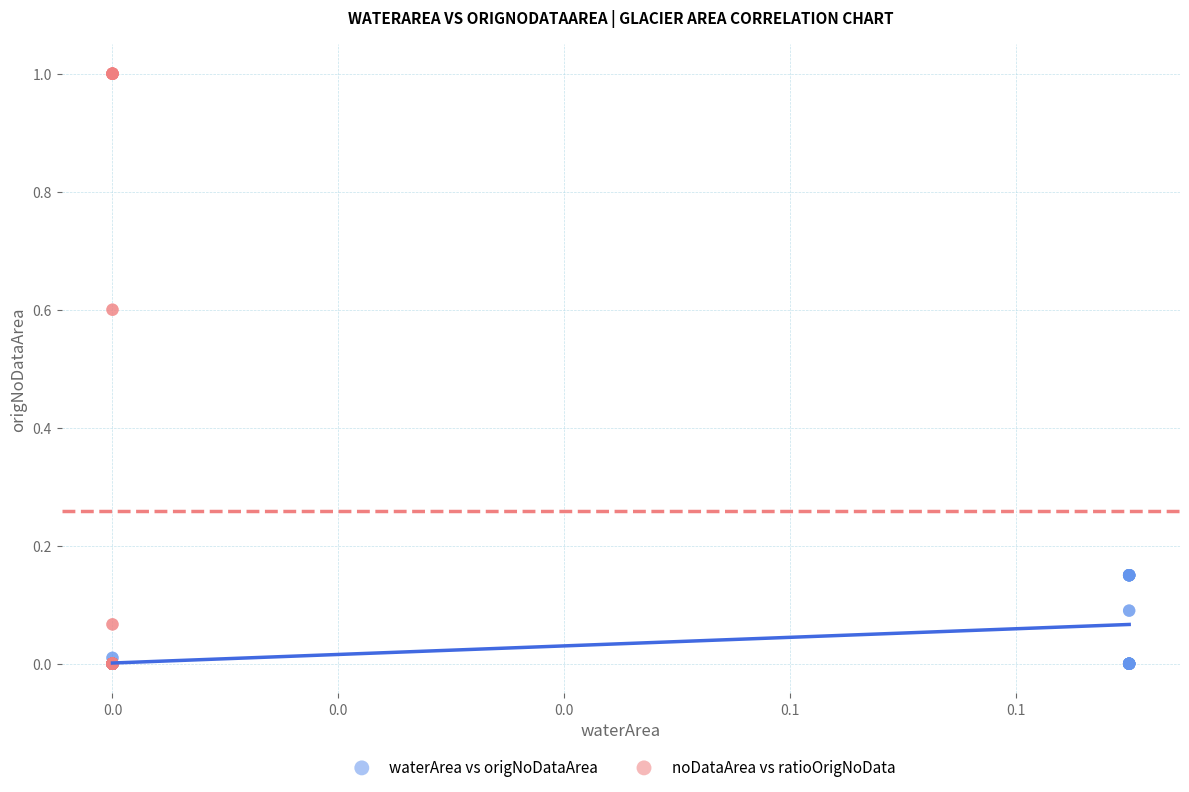

Which series has the largest Y range (max minus min)?

noDataArea vs ratioOrigNoData